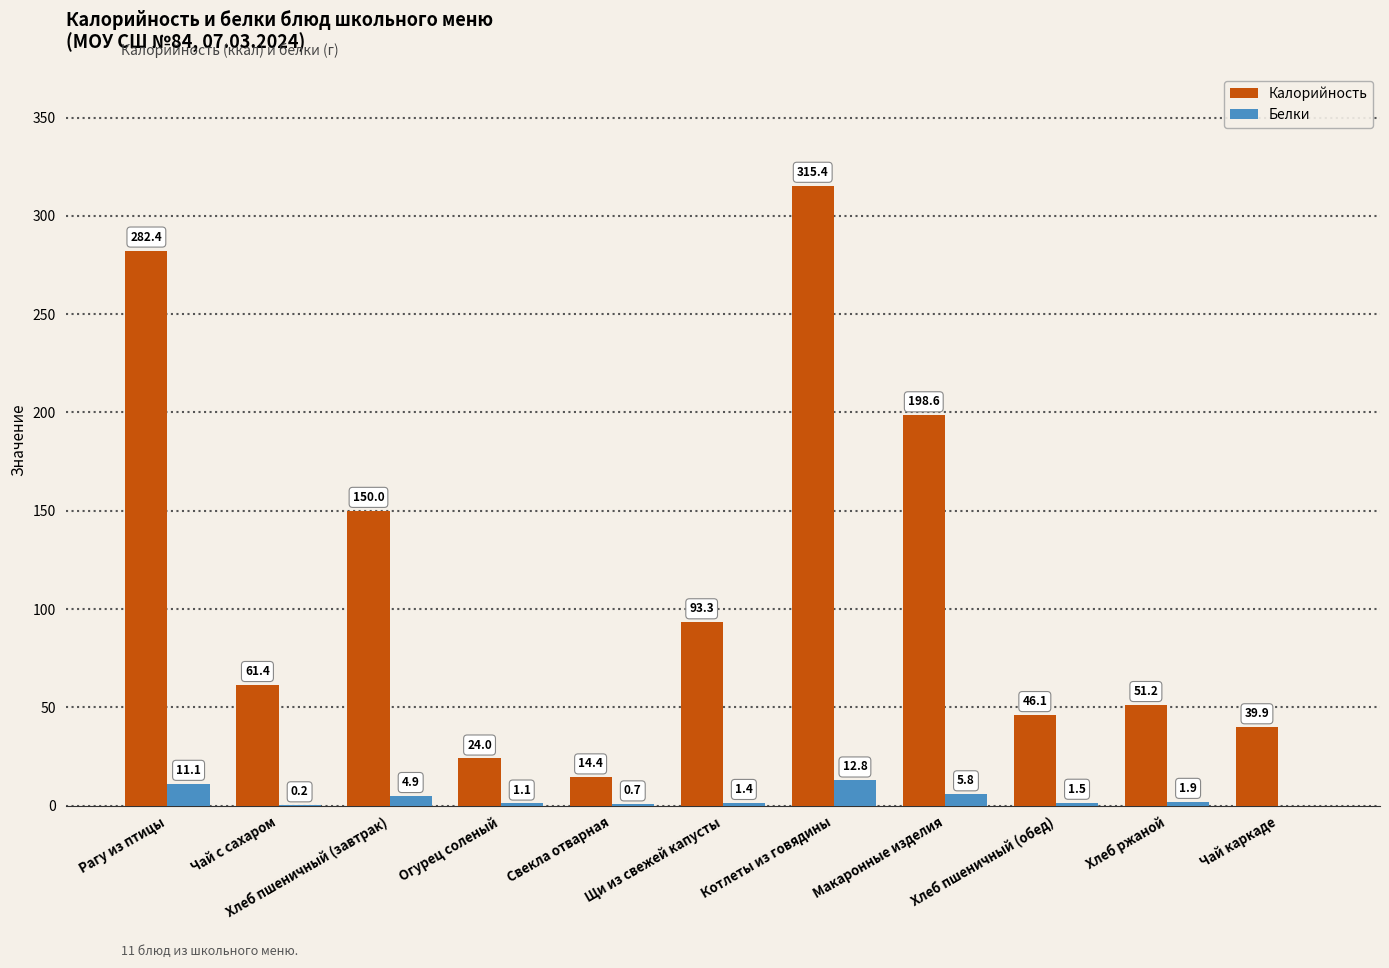

What is the sum of the Калорийность values at Хлеб пшеничный (обед) and Чай каркаде?

86.0